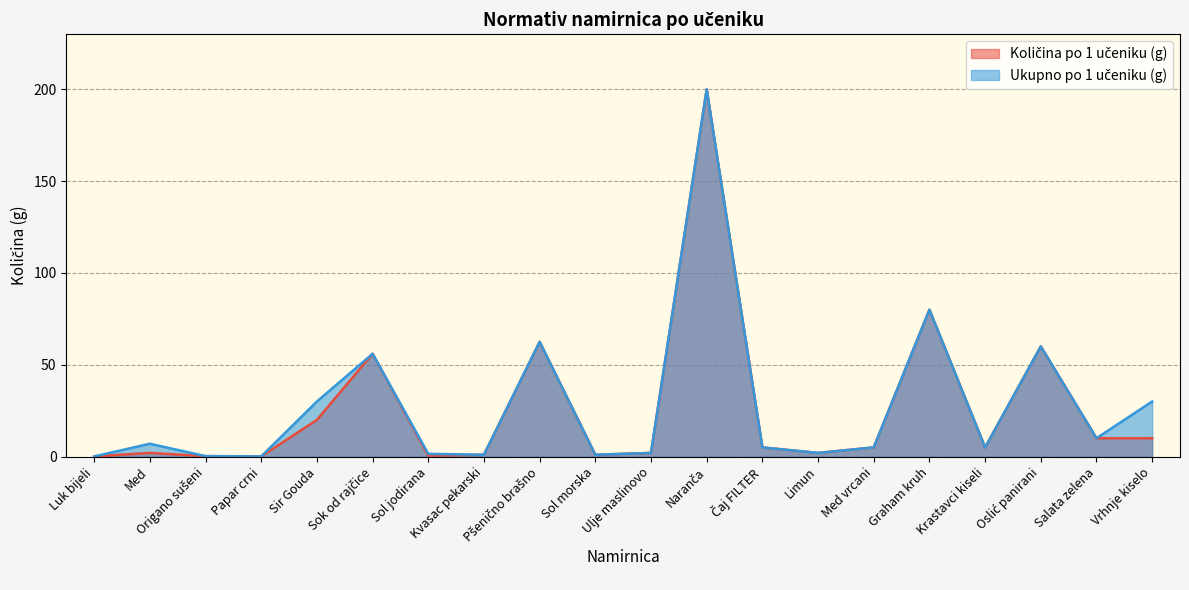

At which category does Ukupno po 1 učeniku (g) reach its first local valley?

Papar crni